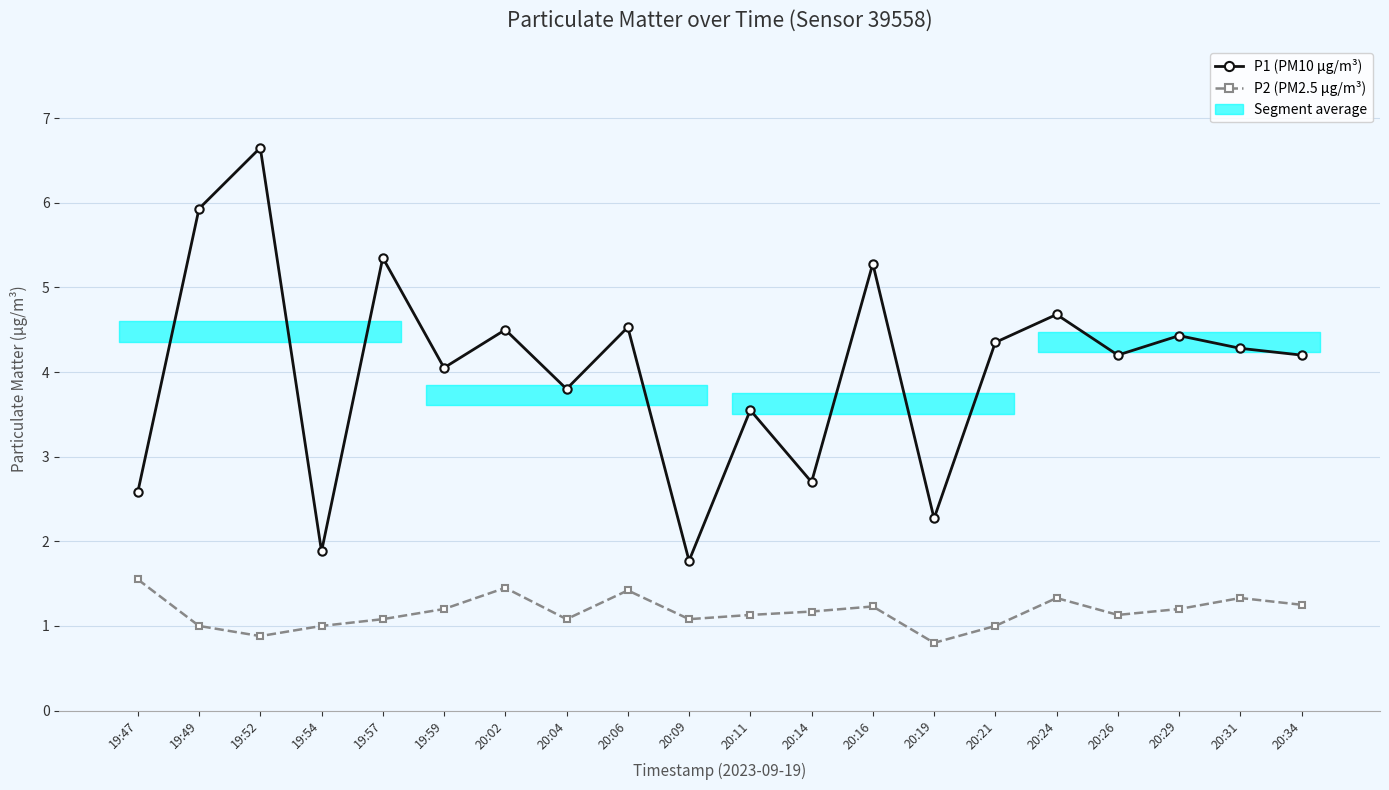

At which label does P2 (PM2.5 µg/m³) first exceed 1?

19:47